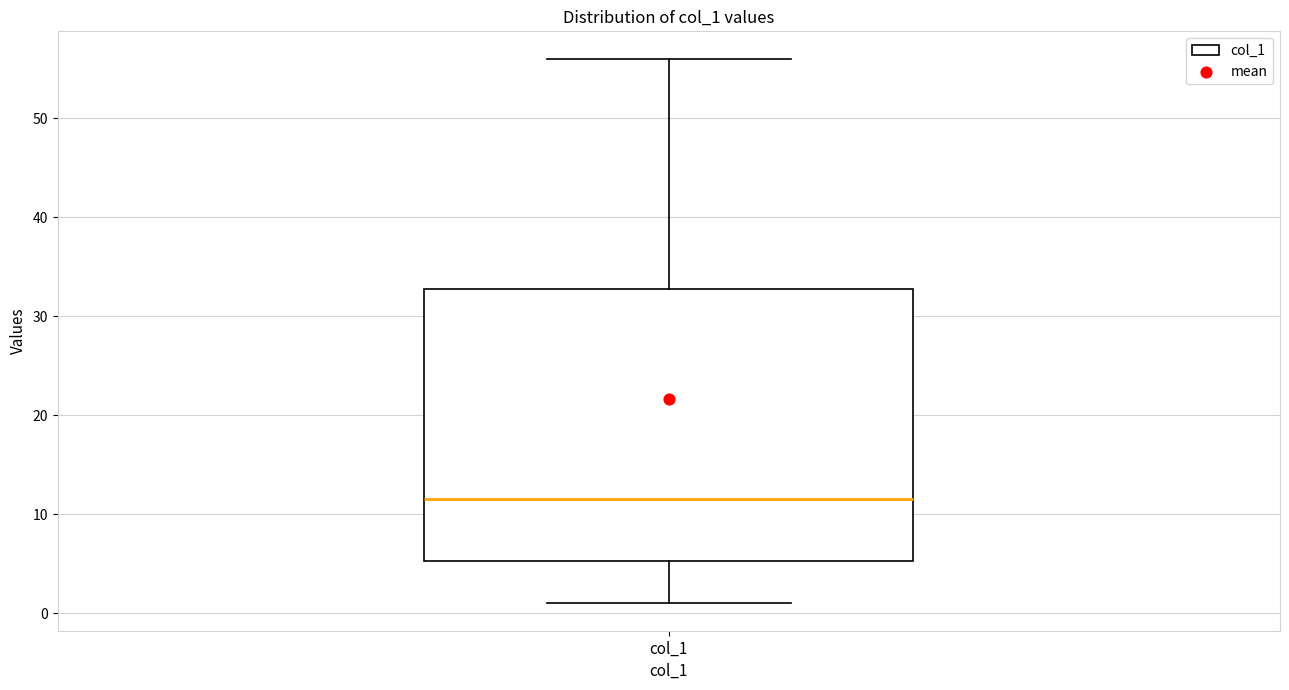

Read this box plot against the y-axis: the position of the median line, the range covered by the box, and the ends of both whiskers. The values are not printed on the chart, so give them approximately, as read against the axis.

median 12, box 5 to 33, whiskers 1 to 56